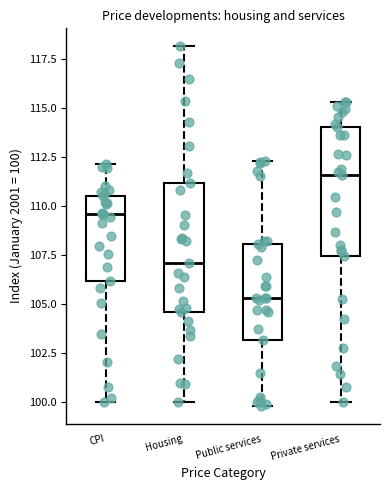

Reading left to right, transcribe this box plot: for each box, give where its median line is, the range the box spans, and where its two whiskers end, as read against the y-axis. The values are not printed on the chart, so give them approximately, as read against the axis.

CPI: median 109.5, box 106.0 to 110.5, whiskers 100.0 to 112.0
Housing: median 107.0, box 104.5 to 111.0, whiskers 100.0 to 118.0
Public services: median 105.5, box 103.0 to 108.0, whiskers 100.0 to 112.5
Private services: median 111.5, box 107.5 to 114.0, whiskers 100.0 to 115.5